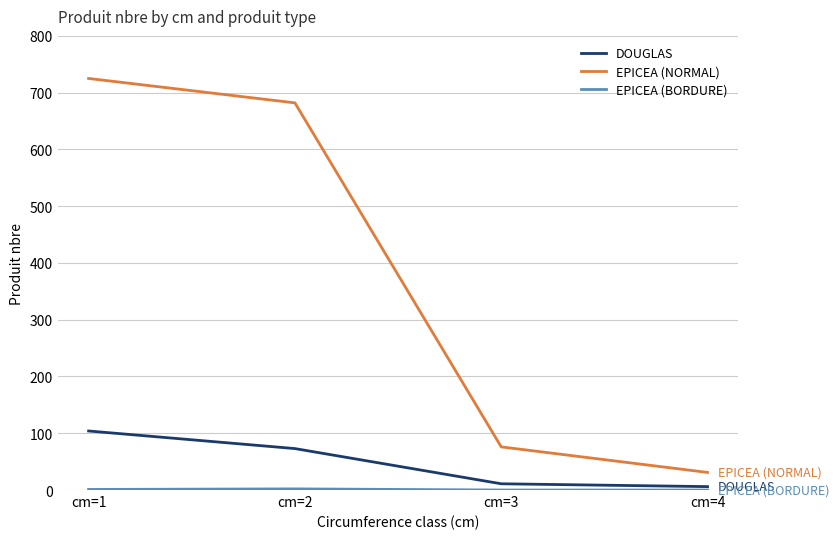

Is the value of EPICEA (NORMAL) at cm=1 greater than the value of DOUGLAS at cm=3?

Yes